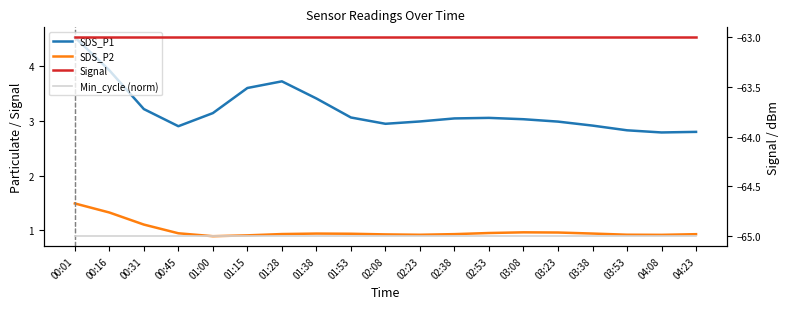

What is the sum of the Min_cycle (norm) values at 01:28 and 04:23?

-130.0